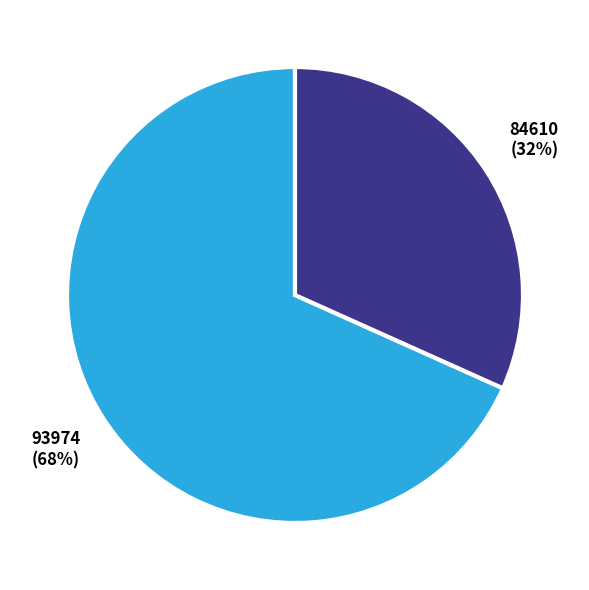

Count the number of slices in the pie.

2